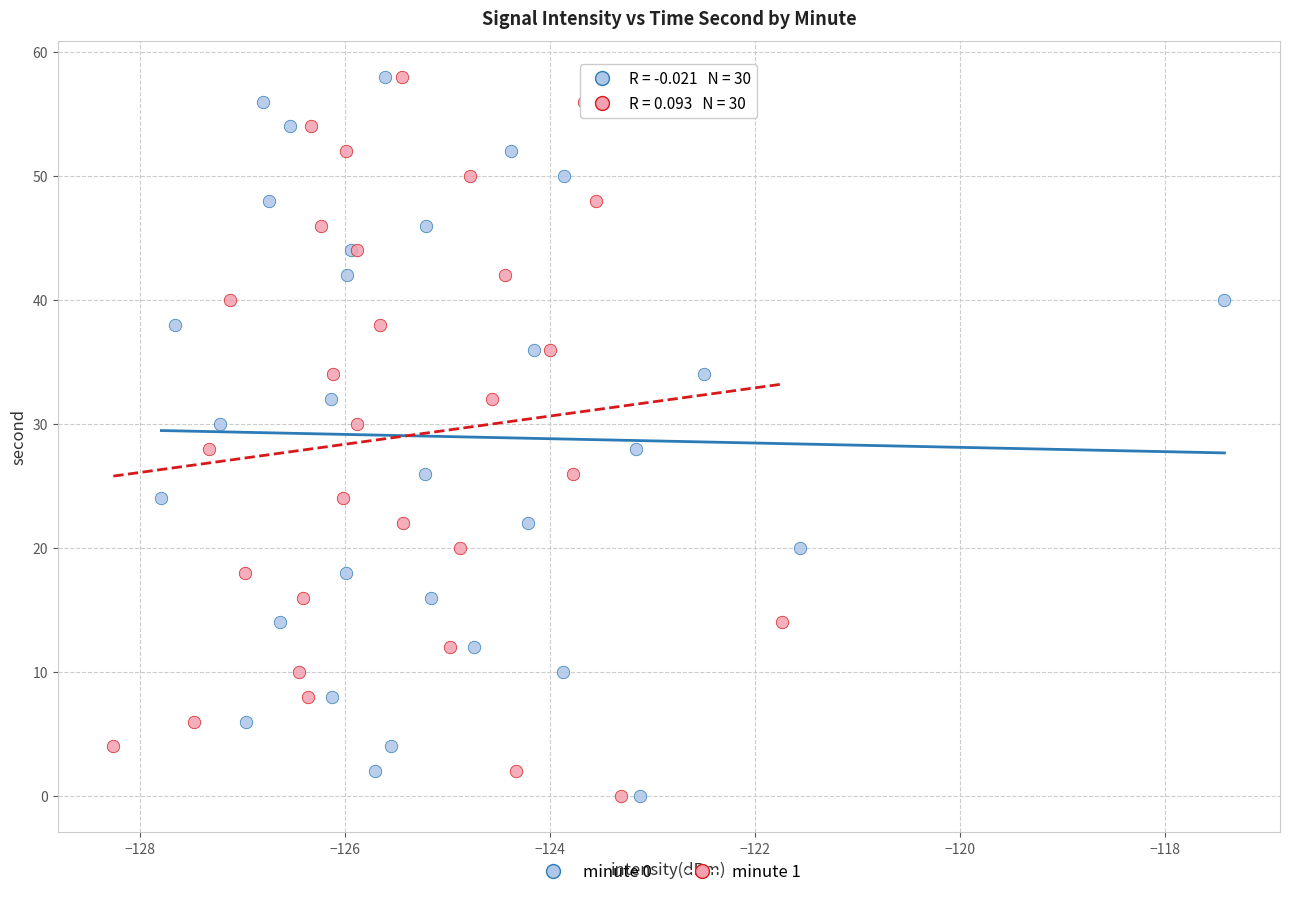

What are all the series names shown in the legend?

minute 0, minute 1